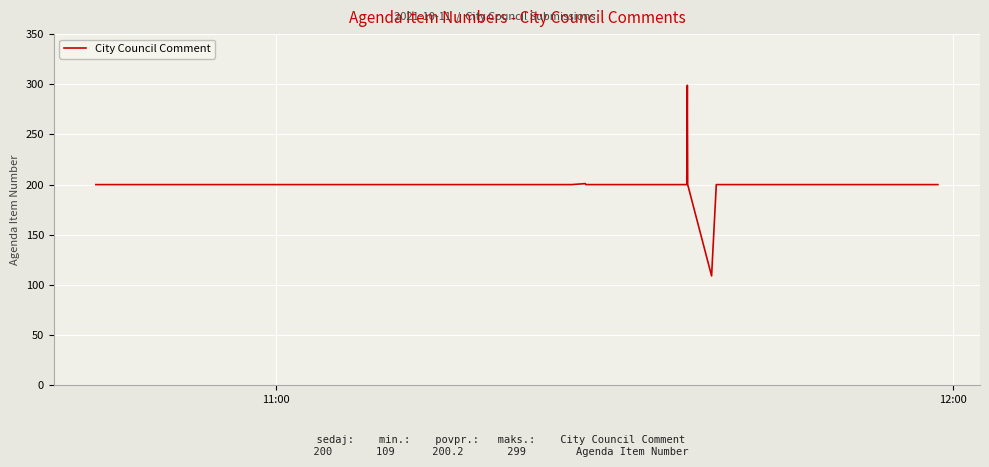

What is the smallest value displayed?

109